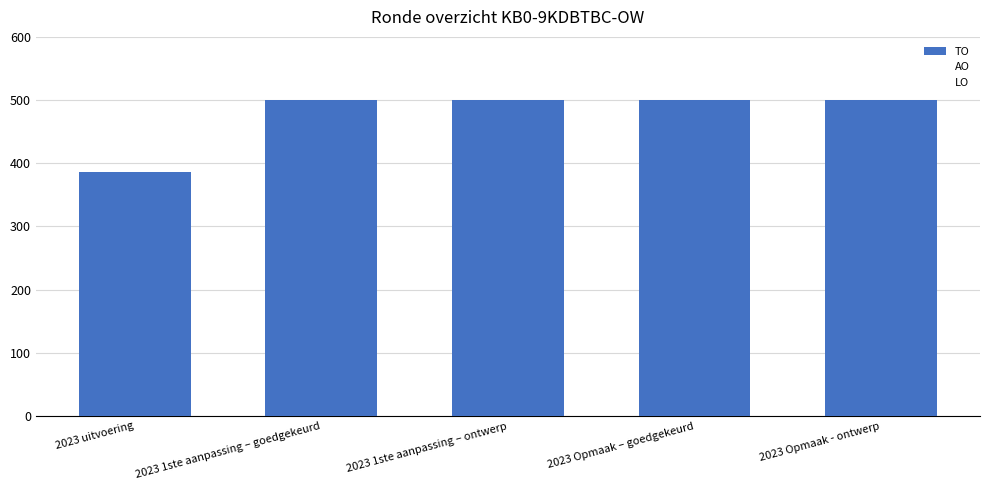

What is the change in value from 2023 uitvoering to 2023 Opmaak – goedgekeurd?

+114